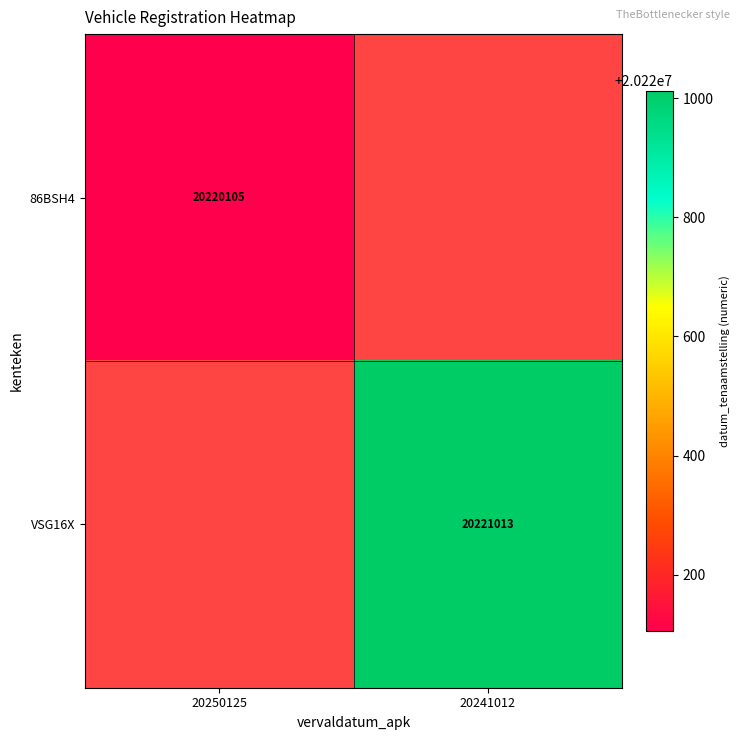

Is it true that VSG16X equals 20221013 at 20241012?

True